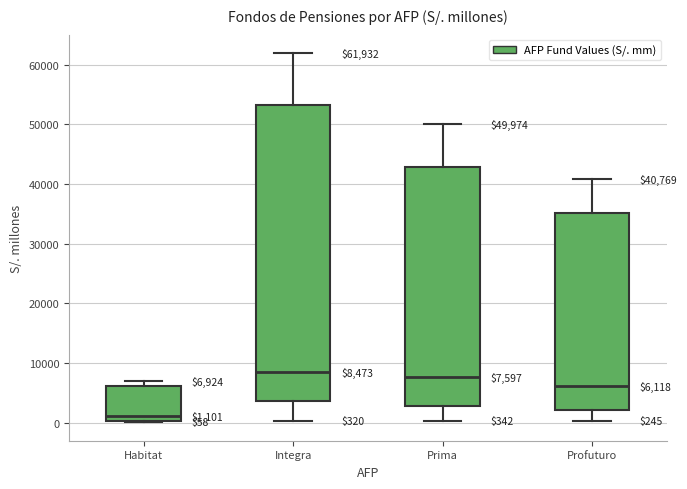

Comparing the boxes themselves (not the whiskers), which one is the tallest?

Integra